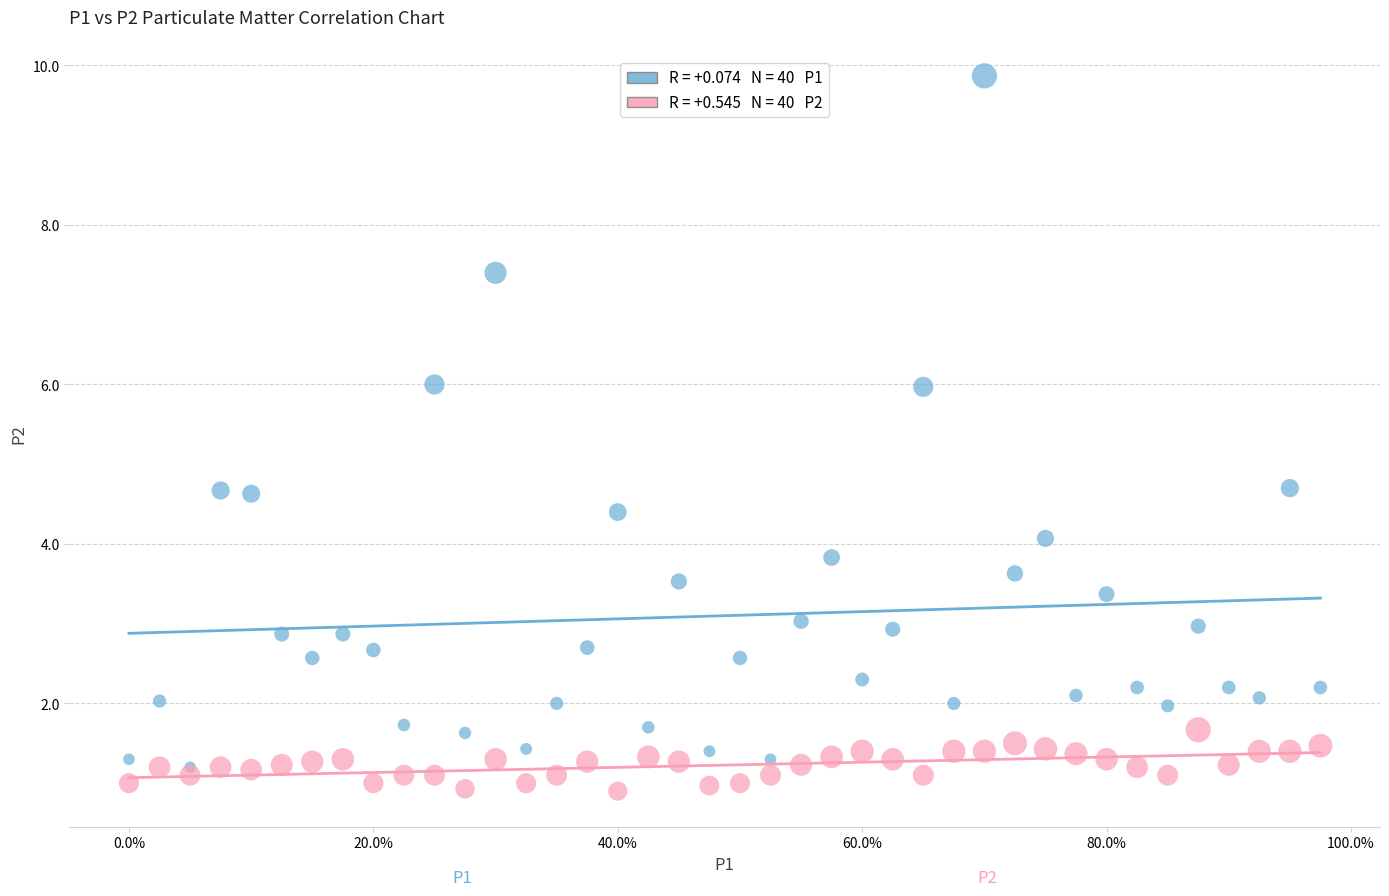

Across all data points, what is the range of X values (max minus min)?

97.5